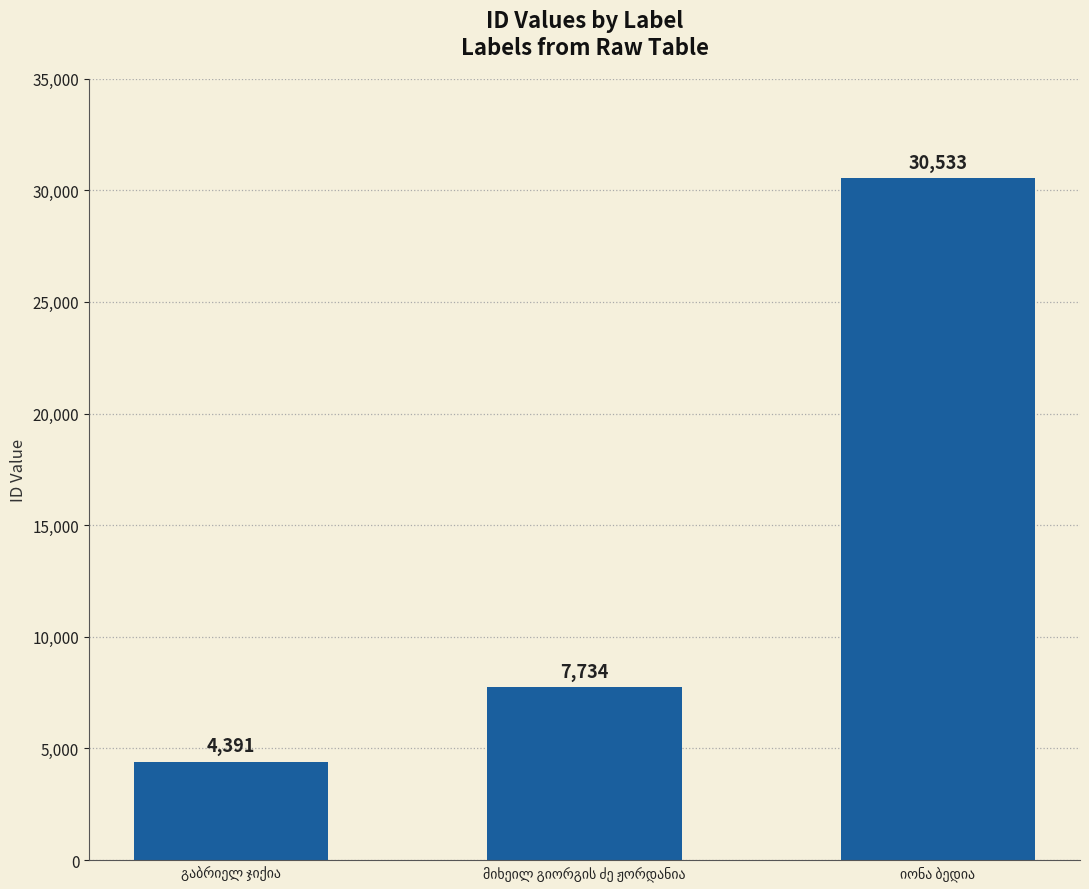

What is the difference between the maximum and minimum values?

26142